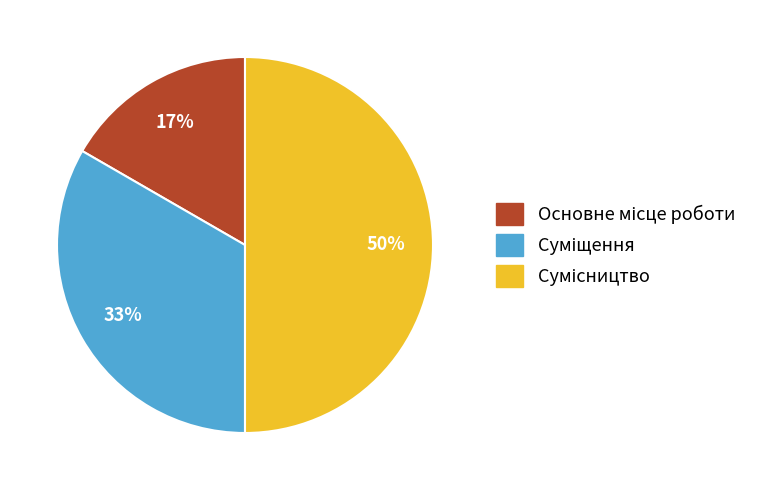

To the nearest percent, what is the difference between the largest and smallest slice percentages?

33%